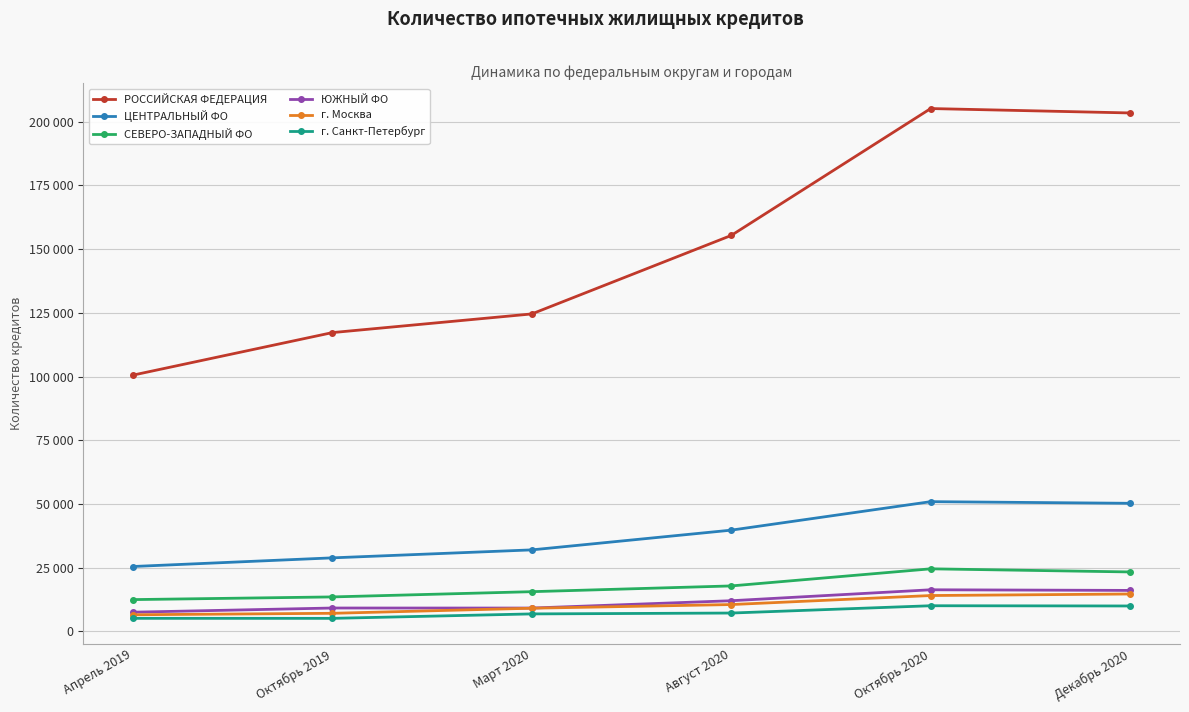

What are all the series names shown in the legend?

РОССИЙСКАЯ ФЕДЕРАЦИЯ, ЦЕНТРАЛЬНЫЙ ФО, СЕВЕРО-ЗАПАДНЫЙ ФО, ЮЖНЫЙ ФО, г. Москва, г. Санкт-Петербург